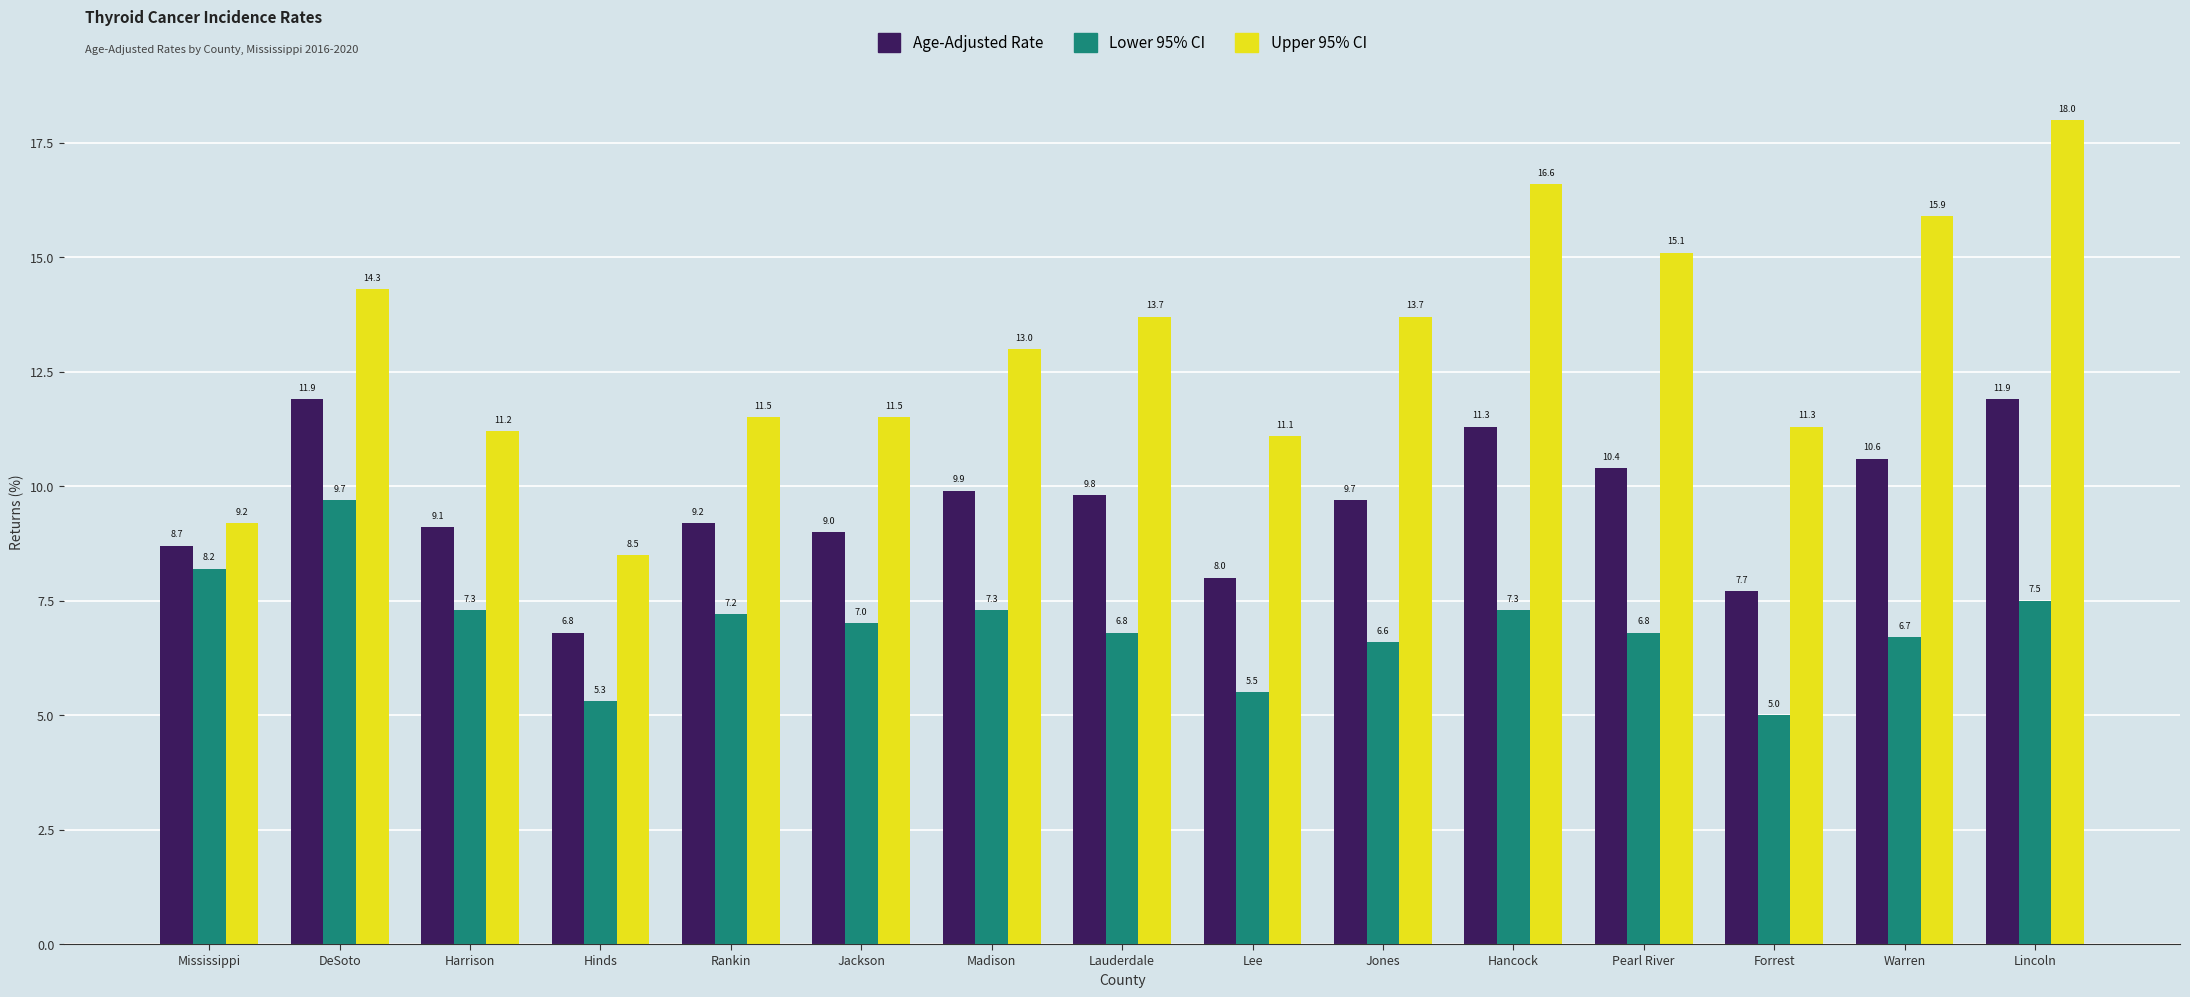

The Age-Adjusted Rate series shows 8.0 at Lee. True or false?

True